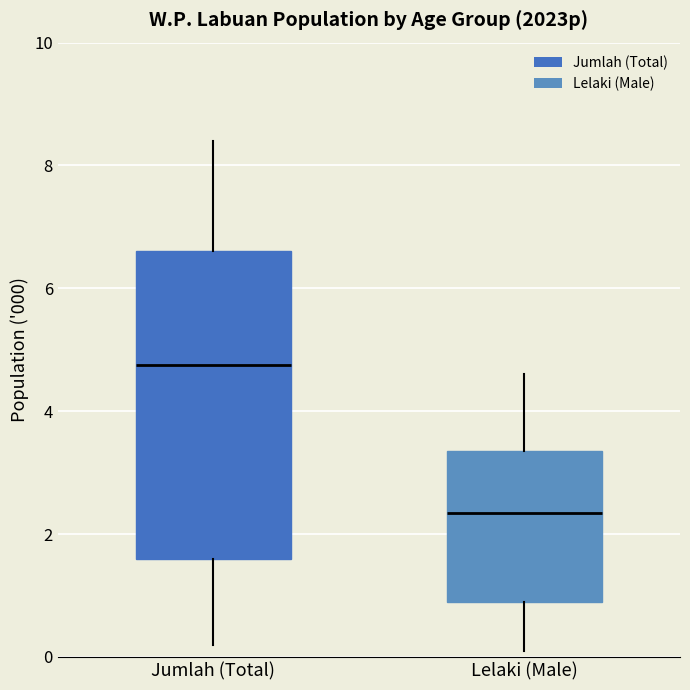

Reading left to right, transcribe this box plot: for each box, give where its median line is, the range the box spans, and where its two whiskers end, as read against the y-axis. The values are not printed on the chart, so give them approximately, as read against the axis.

Jumlah (Total): median 4.8, box 1.6 to 6.6, whiskers 0.2 to 8.4
Lelaki (Male): median 2.4, box 1.0 to 3.4, whiskers 0.2 to 4.6